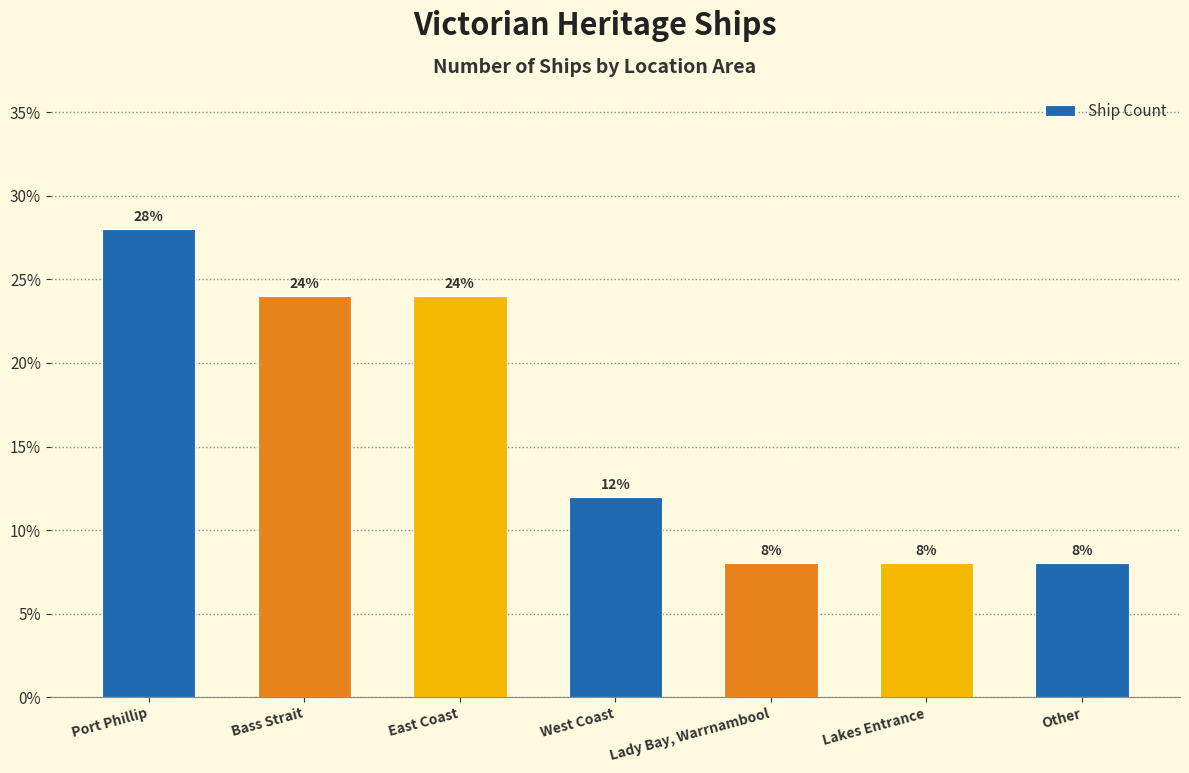

What is the label of the 1st bar from the left?

Port Phillip